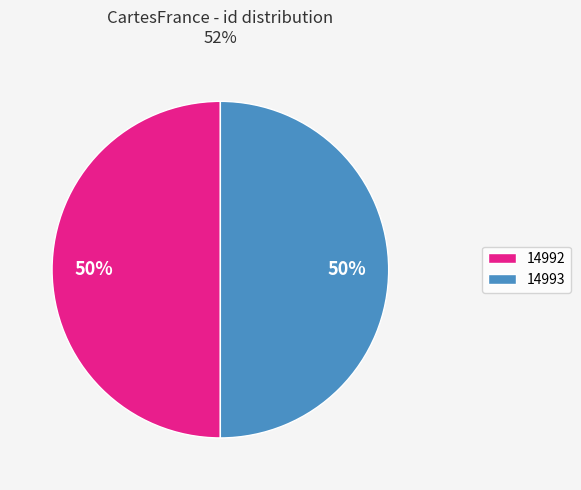

Count the number of slices in the pie.

2